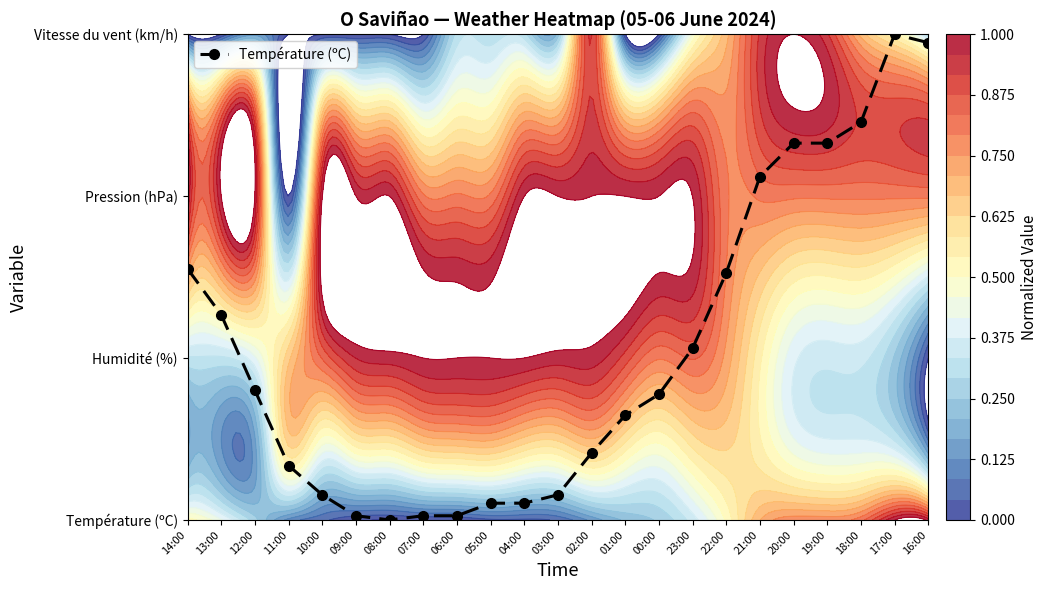

Rank the categories by value from lowest to highest.

08:00, 09:00, 07:00, 06:00, 05:00, 04:00, 10:00, 03:00, 11:00, 02:00, 01:00, 00:00, 12:00, 23:00, 13:00, 22:00, 14:00, 21:00, 20:00, 19:00, 18:00, 16:00, 17:00